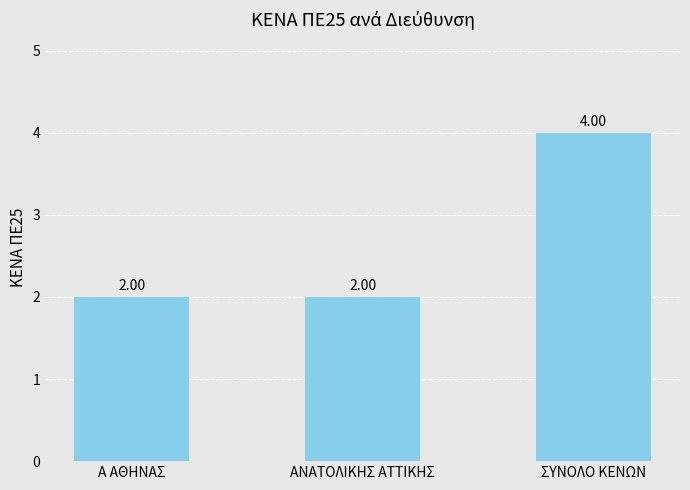

What is the maximum value shown in the chart?

4